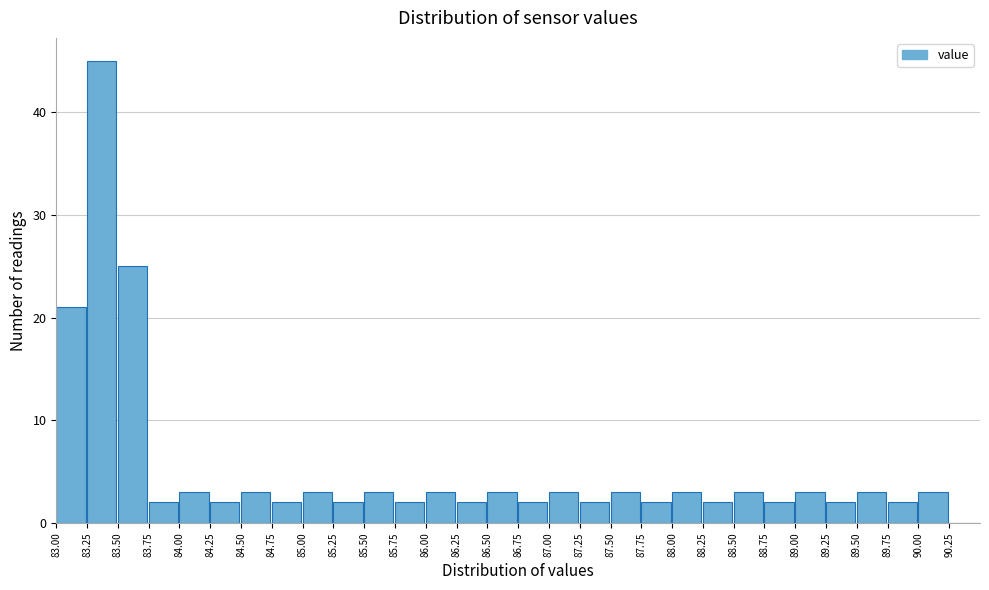

How tall is the bar that spans 83.25 to 83.50 on the x-axis? The values are not printed on the chart, so give them approximately, as read against the axis.

45